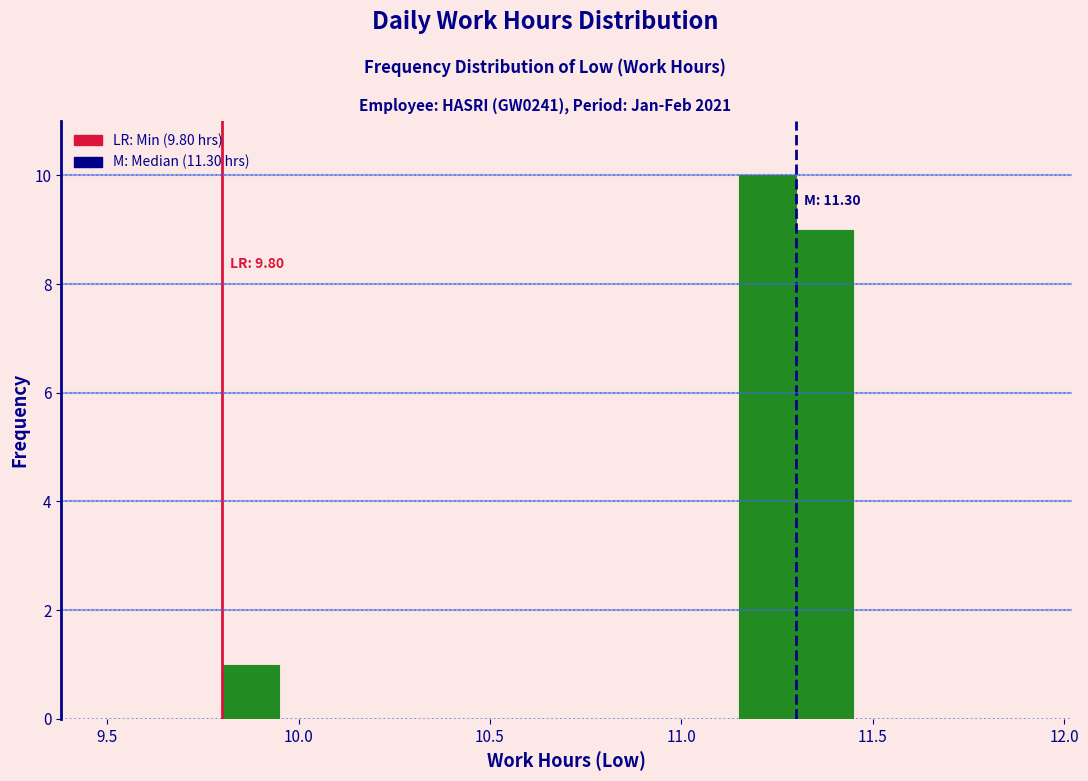

Around what value on the x-axis is the tallest bar? Give the approximate position of its centre, as read against the axis.

11.25